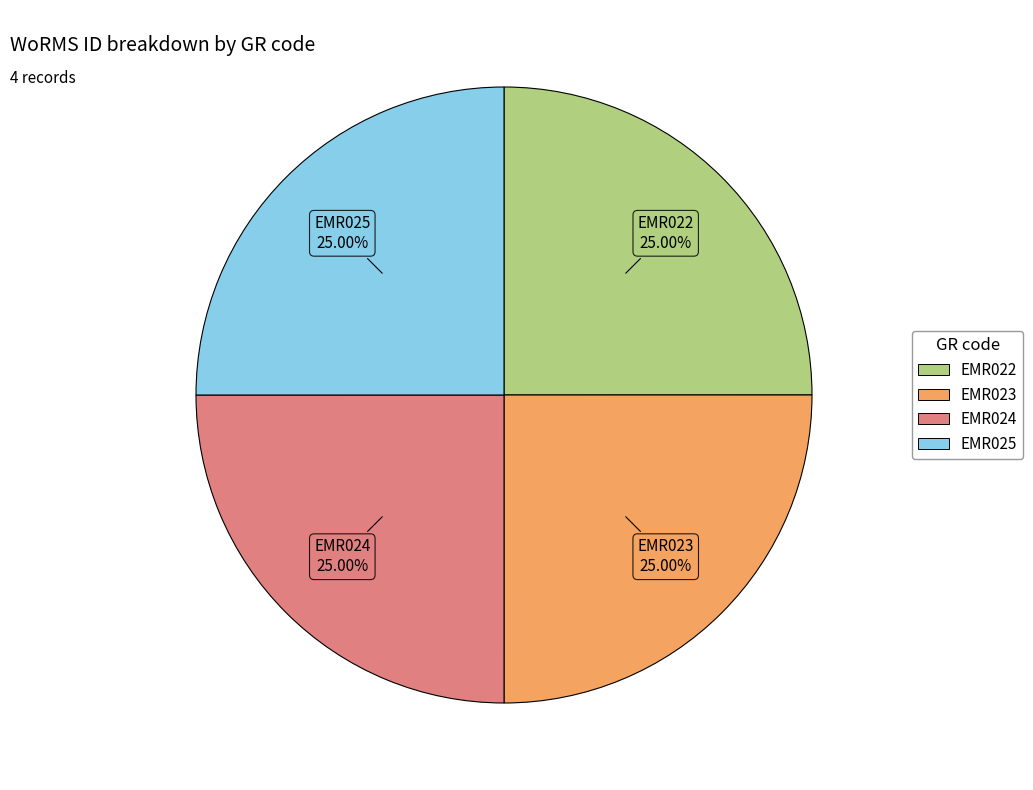

What is the ratio of the value at EMR024 to the value at EMR025?

1.0